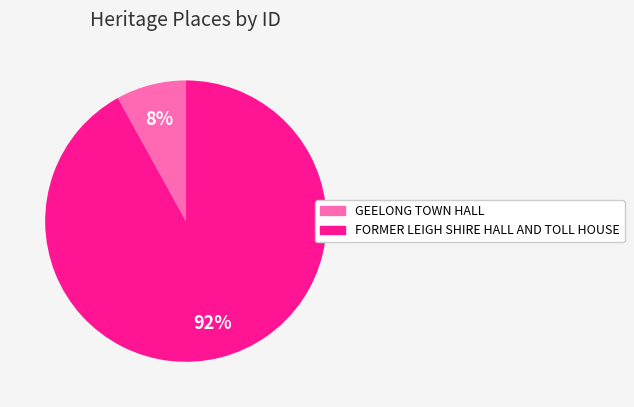

Which category has the biggest portion of the pie?

FORMER LEIGH SHIRE HALL AND TOLL HOUSE